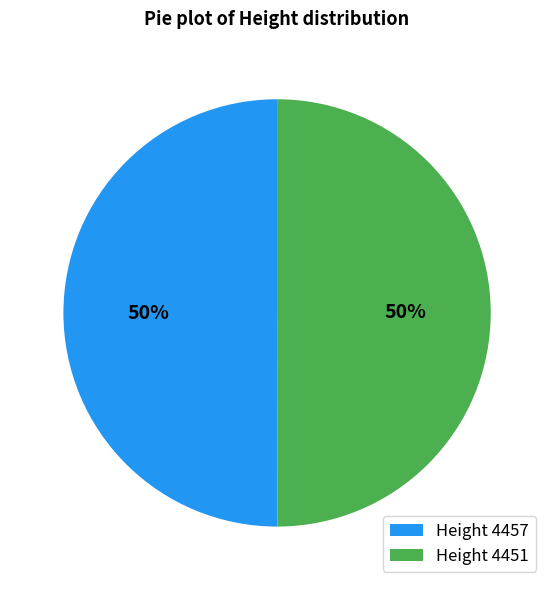

Do Height 4451 and Height 4457 together represent more than half of the pie?

Yes